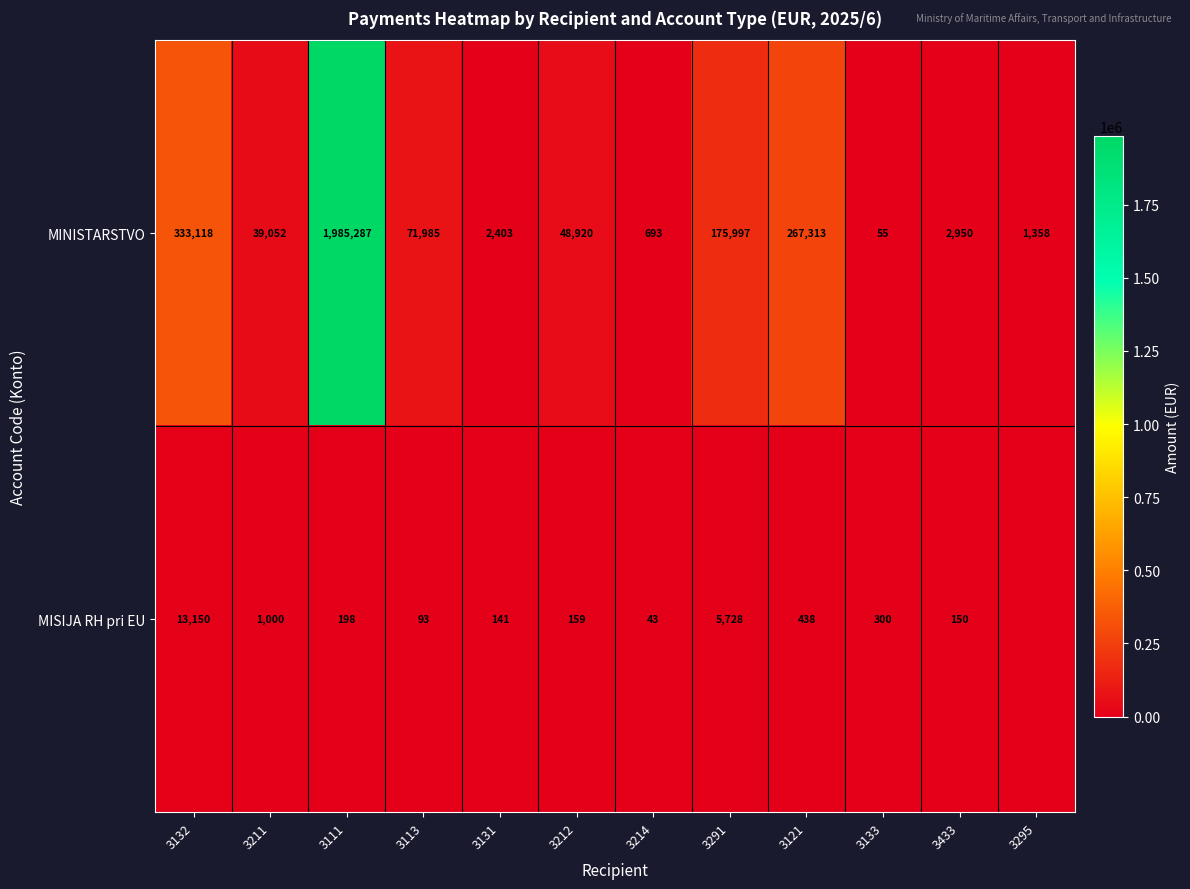

Is the value of MINISTARSTVO at 3111 greater than the value of MISIJA RH pri EU at 3214?

Yes